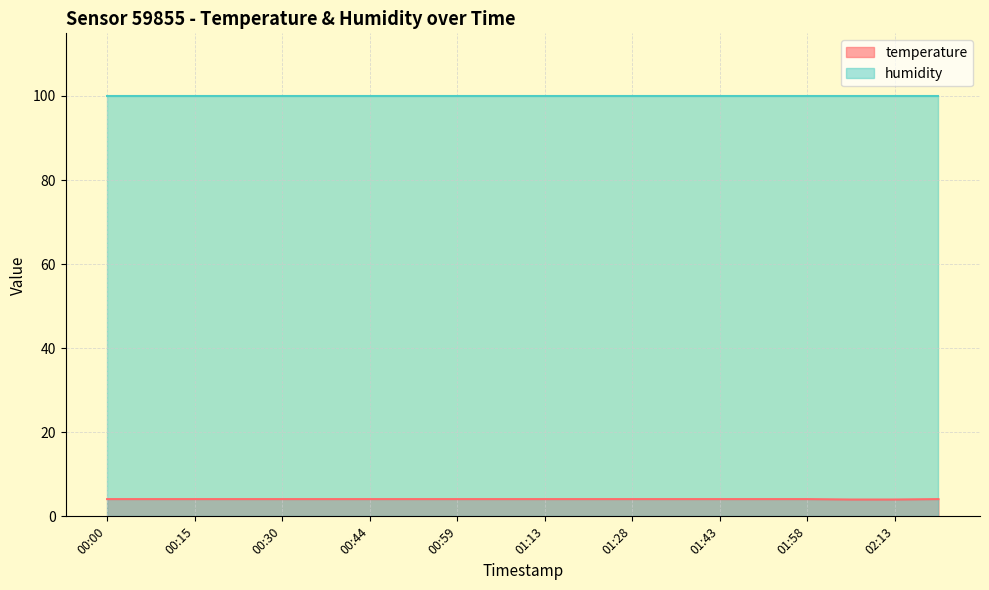

Which series has the largest total across all categories?

humidity